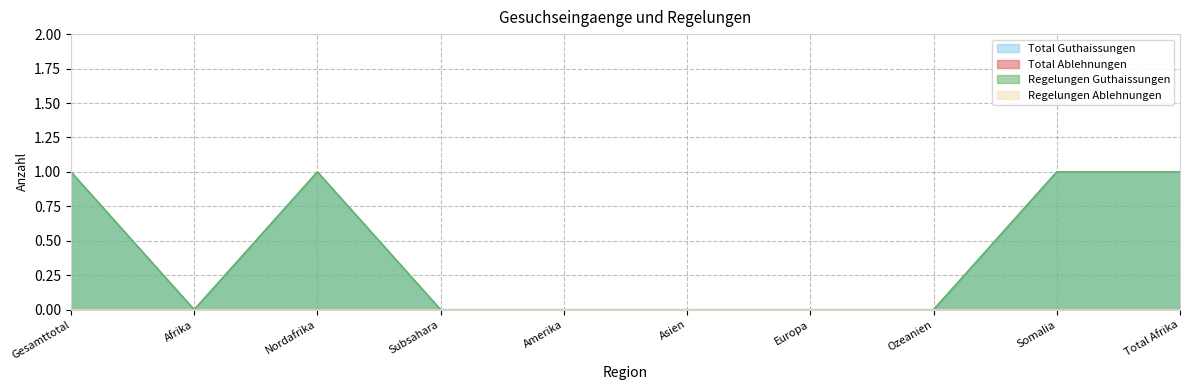

In Total Guthaissungen, how many points are lower than both neighbors (excluding endpoints)?

1